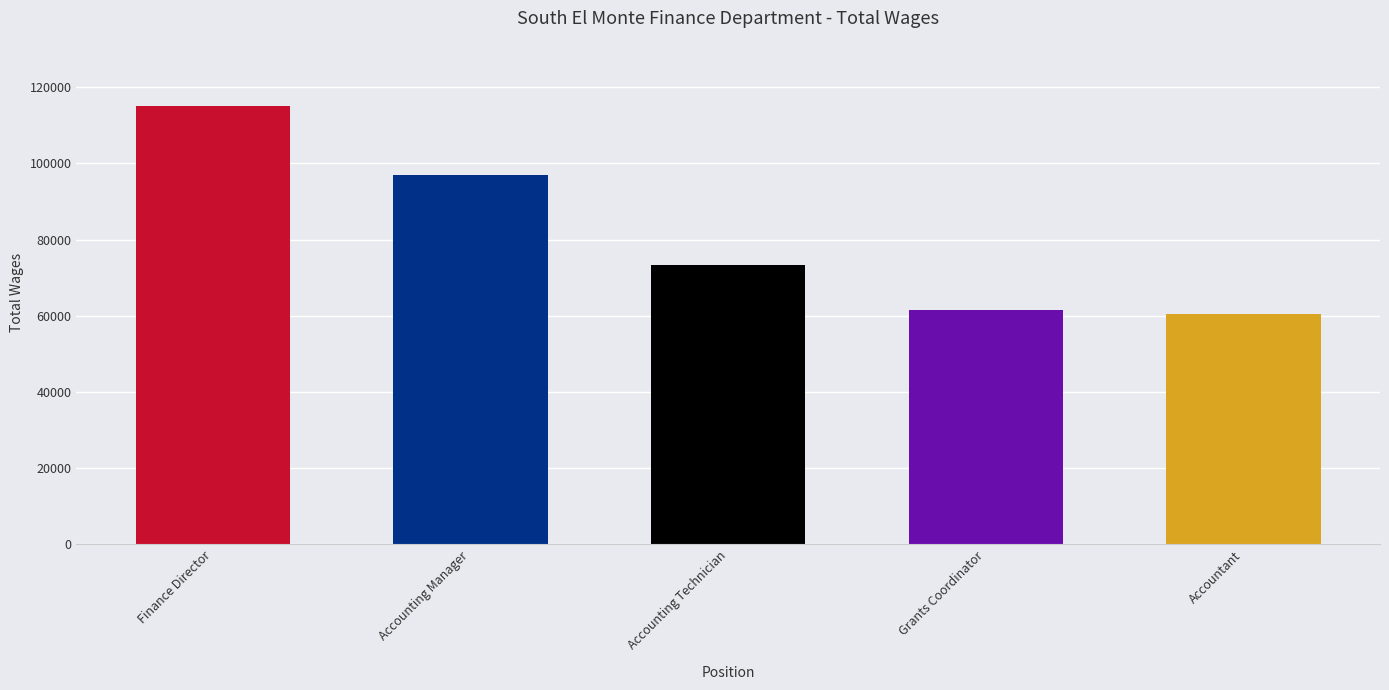

What value does the data have at Accounting Technician?

73479